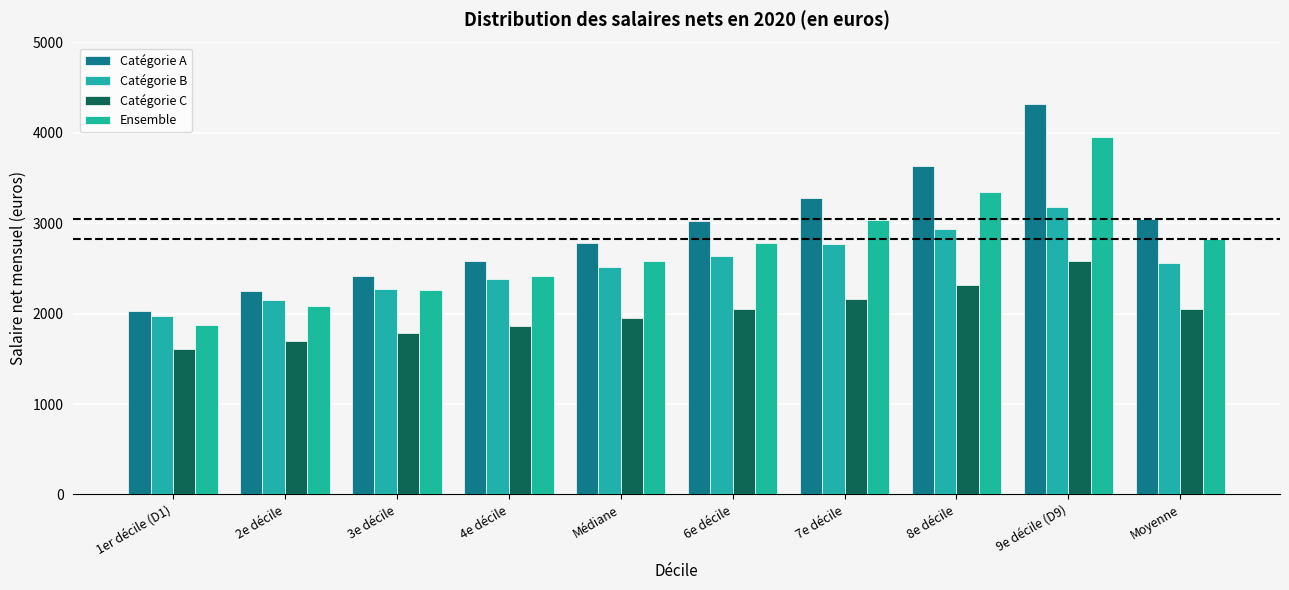

True or false: Catégorie A has a value of 1728 at 4e décile.

False